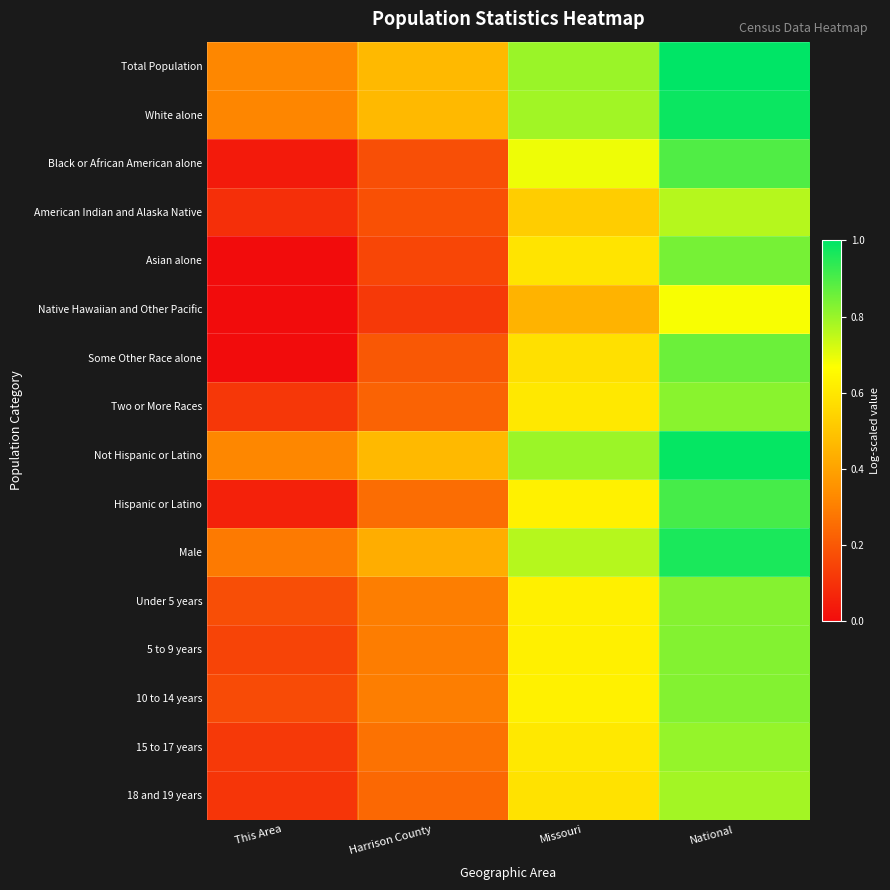

Reading left to right, what are all the values shown in this chart?

Total Population: This Area=0.3	Harrison County=0.5	Missouri=0.8	National=1.0
White alone: This Area=0.3	Harrison County=0.5	Missouri=0.8	National=1.0
Black or African American alone: This Area=0.0	Harrison County=0.2	Missouri=0.7	National=0.9
American Indian and Alaska Native: This Area=0.1	Harrison County=0.2	Missouri=0.5	National=0.8
Asian alone: This Area=0.0	Harrison County=0.2	Missouri=0.6	National=0.8
Native Hawaiian and Other Pacific: This Area=0.0	Harrison County=0.1	Missouri=0.4	National=0.7
Some Other Race alone: This Area=0.0	Harrison County=0.2	Missouri=0.6	National=0.9
Two or More Races: This Area=0.1	Harrison County=0.2	Missouri=0.6	National=0.8
Not Hispanic or Latino: This Area=0.3	Harrison County=0.5	Missouri=0.8	National=1.0
Hispanic or Latino: This Area=0.1	Harrison County=0.3	Missouri=0.6	National=0.9
Male: This Area=0.3	Harrison County=0.4	Missouri=0.8	National=1.0
Under 5 years: This Area=0.2	Harrison County=0.3	Missouri=0.6	National=0.8
5 to 9 years: This Area=0.1	Harrison County=0.3	Missouri=0.6	National=0.8
10 to 14 years: This Area=0.2	Harrison County=0.3	Missouri=0.6	National=0.8
15 to 17 years: This Area=0.1	Harrison County=0.3	Missouri=0.6	National=0.8
18 and 19 years: This Area=0.1	Harrison County=0.2	Missouri=0.6	National=0.8